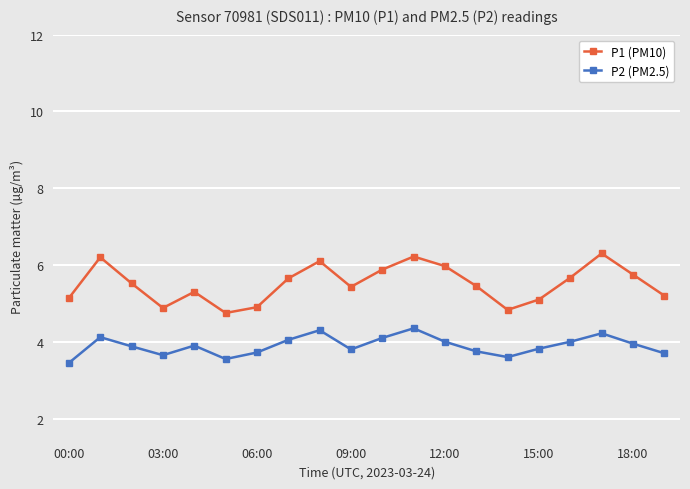

What is the maximum value shown in the chart?

6.3